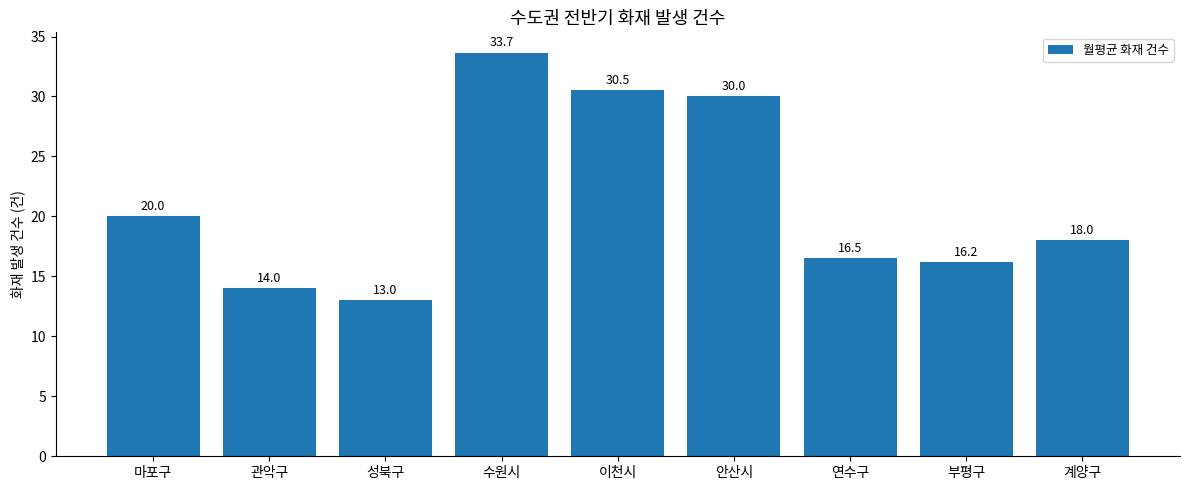

What is the change in value from 성북구 to 안산시?

+17.0